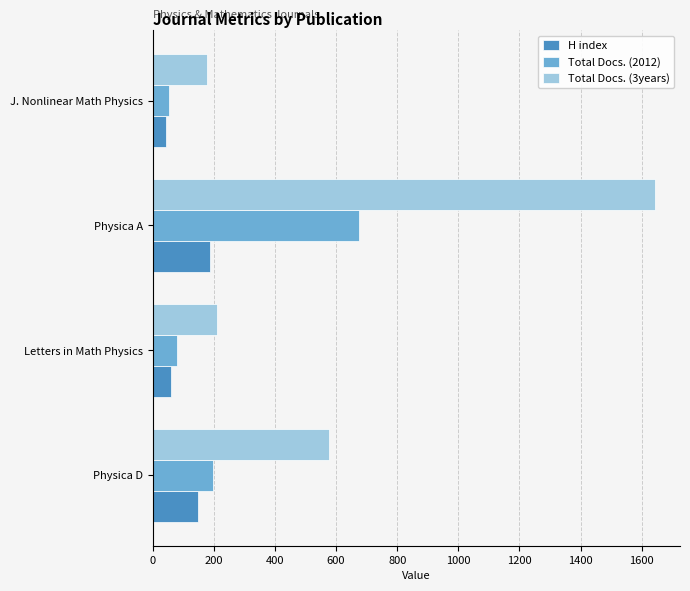

What is the difference between the maximum and minimum values in the Total Docs. (3years) series?

1466